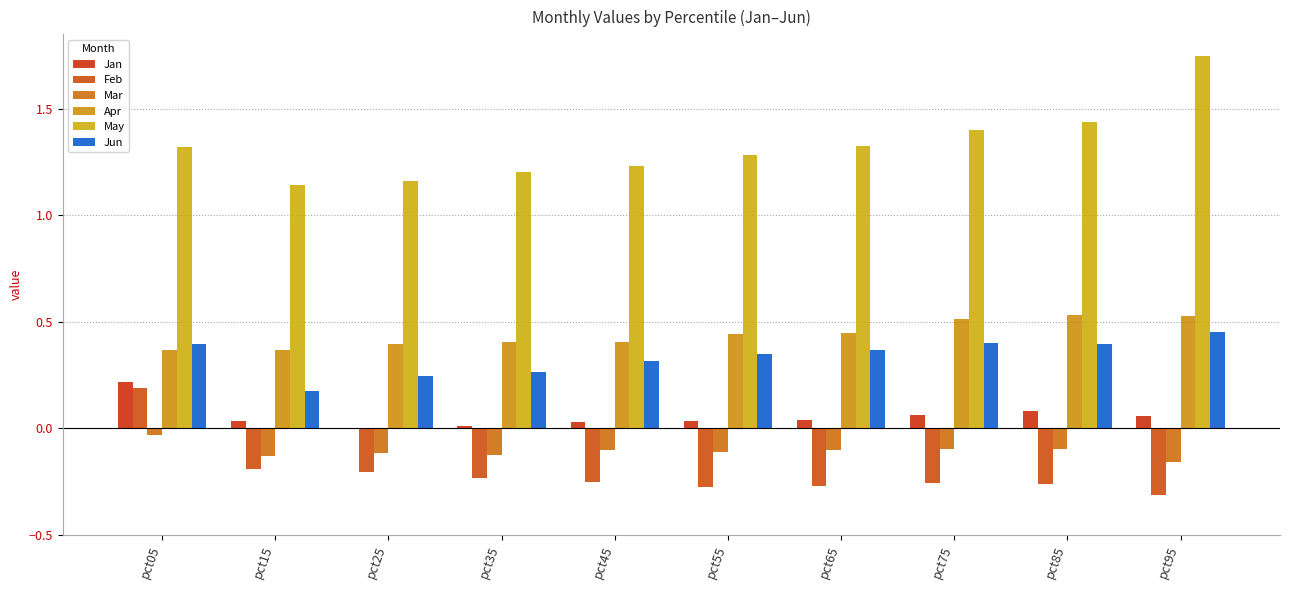

At which category does the chart reach its peak across all series?

pct95